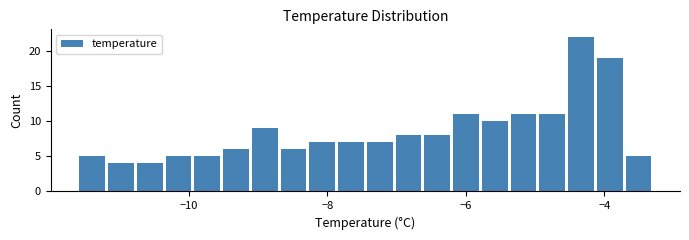

Around what value on the x-axis is the tallest bar? Give the approximate position of its centre, as read against the axis.

-4.4